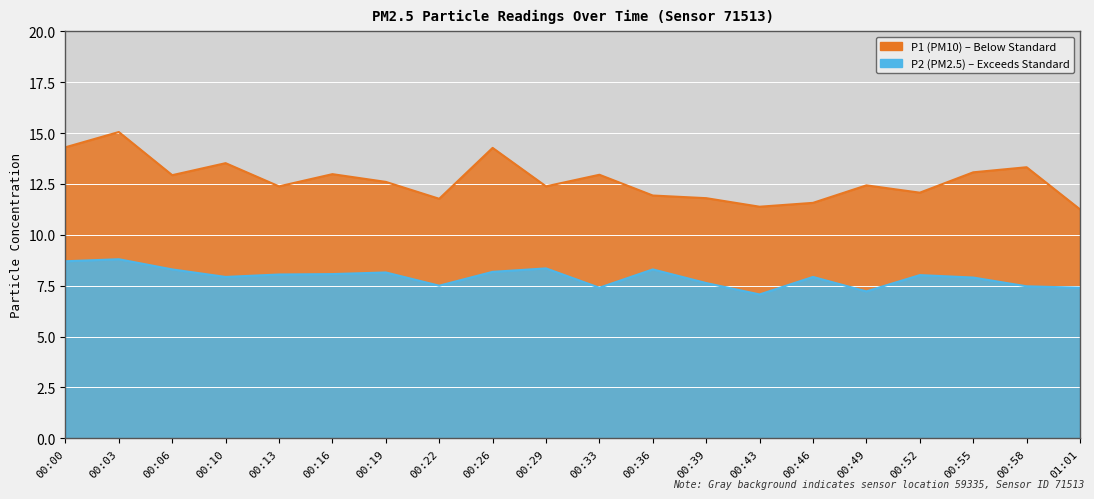

At which category does P1 reach its first local peak?

00:03